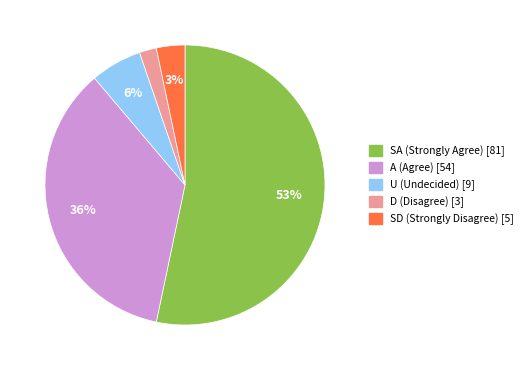

To the nearest percent, what is the average slice percentage?

20%